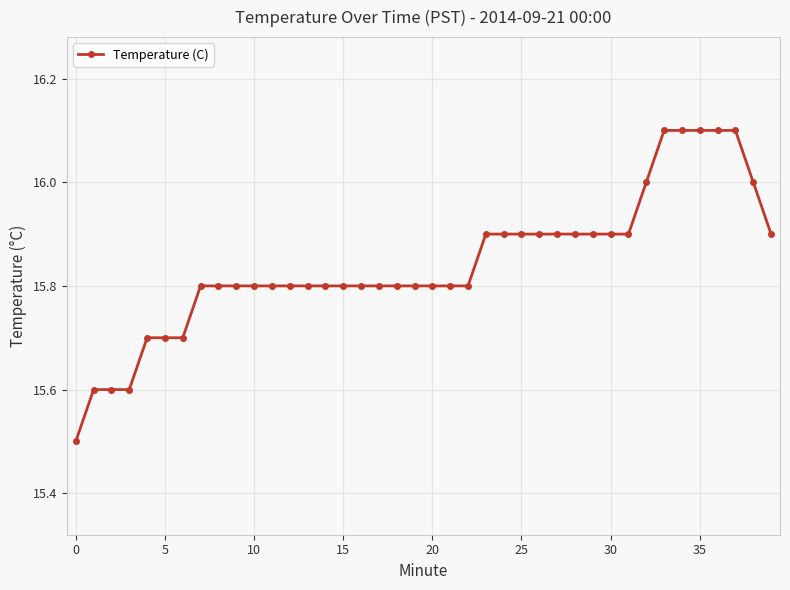

What is the value of the 2nd point from the left?

15.6